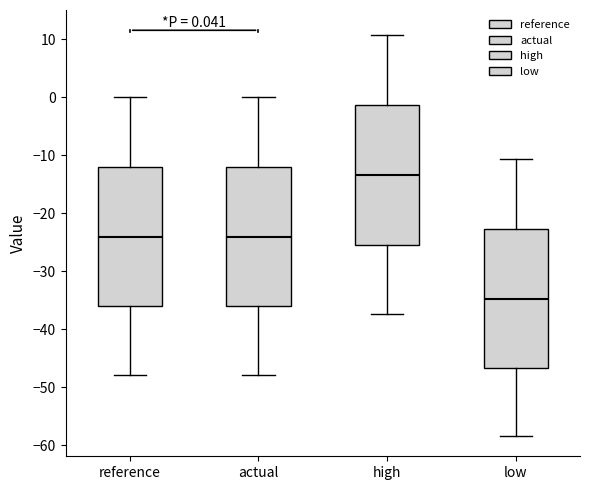

Which box's median line is the highest?

high